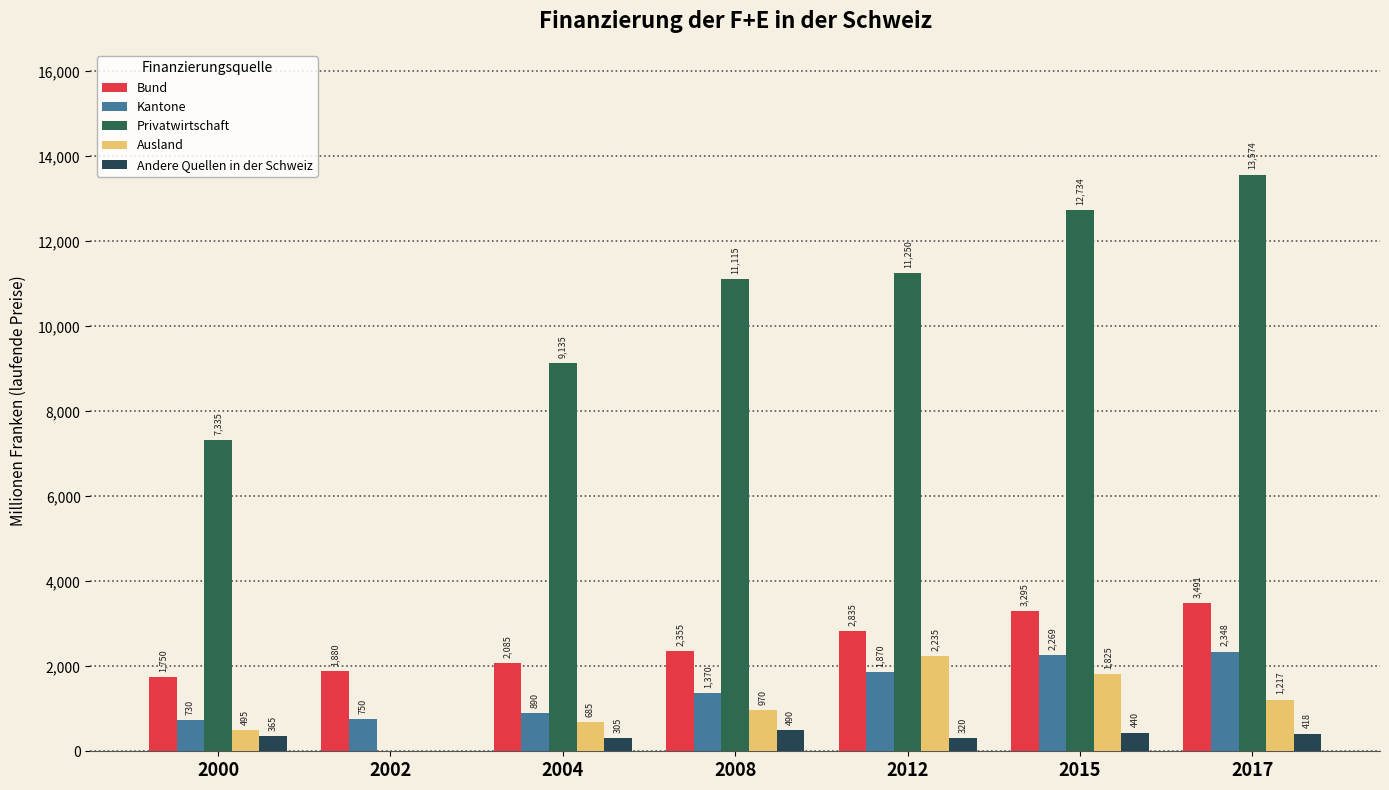

Does the chart contain stacked bars?

No